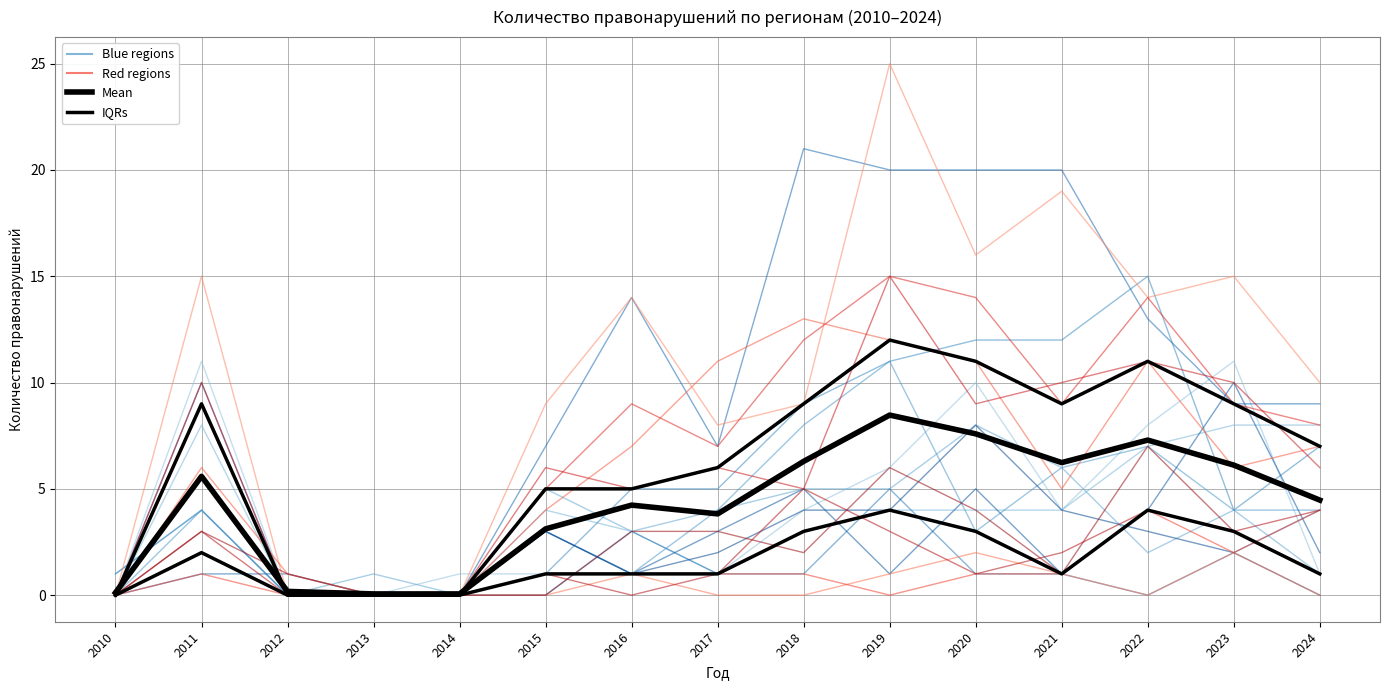

What is the approximate value of Mean at 2023?

6.1